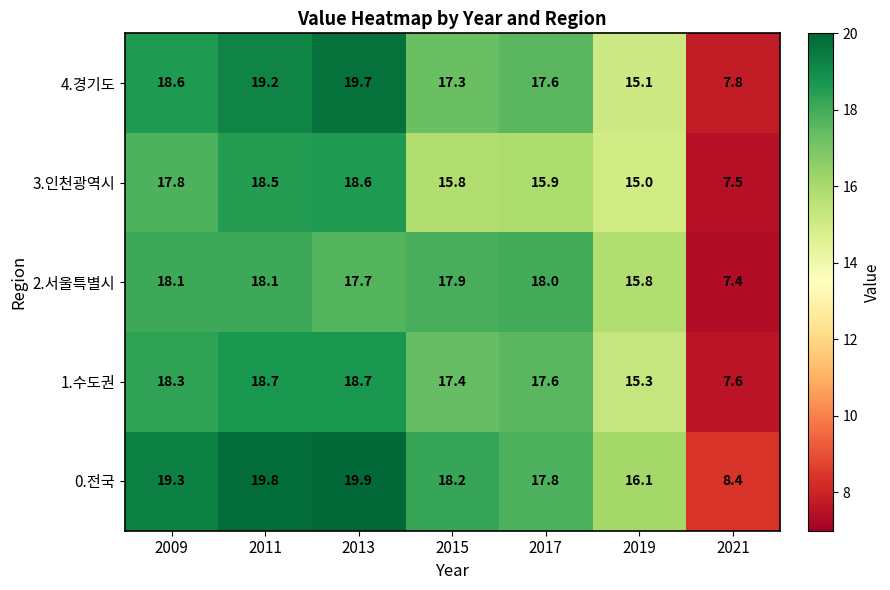

Rank the series by their maximum value, from lowest to highest.

2.서울특별시, 3.인천광역시, 1.수도권, 4.경기도, 0.전국